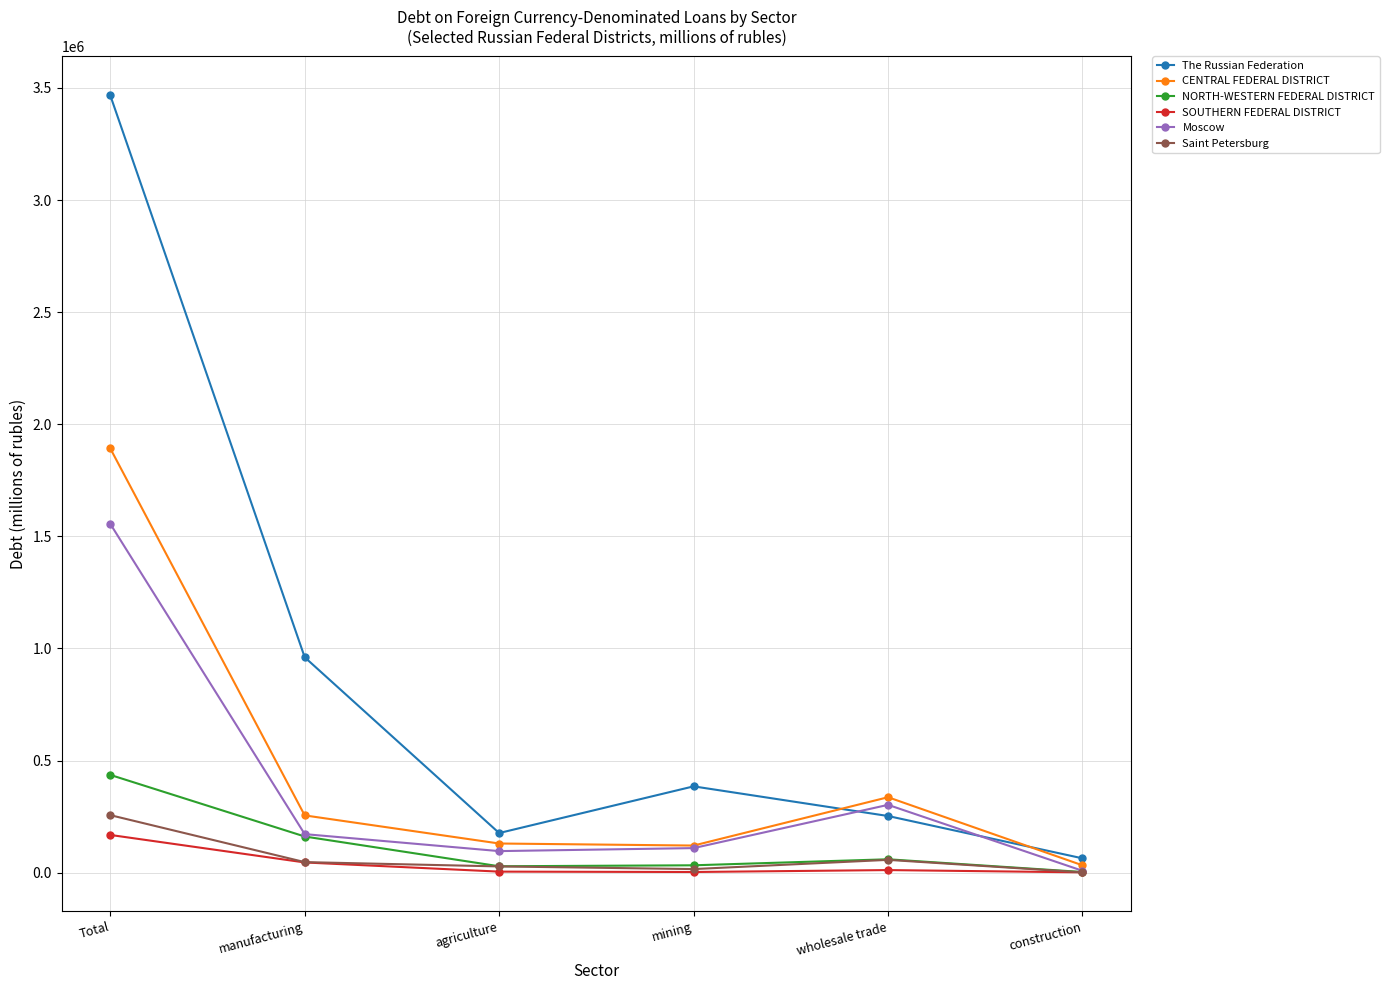

Rank the series by their maximum value, from highest to lowest.

The Russian Federation, CENTRAL FEDERAL DISTRICT, Moscow, NORTH-WESTERN FEDERAL DISTRICT, Saint Petersburg, SOUTHERN FEDERAL DISTRICT